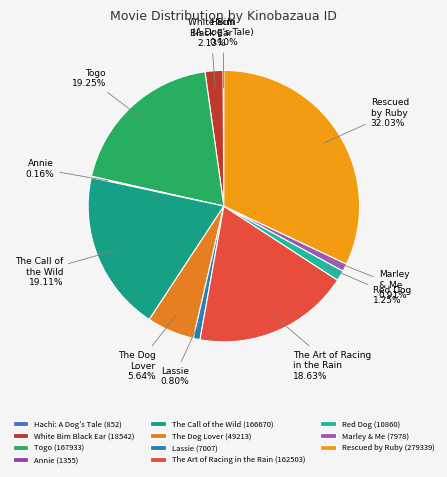

To the nearest percent, what portion does Lassie represent?

1%